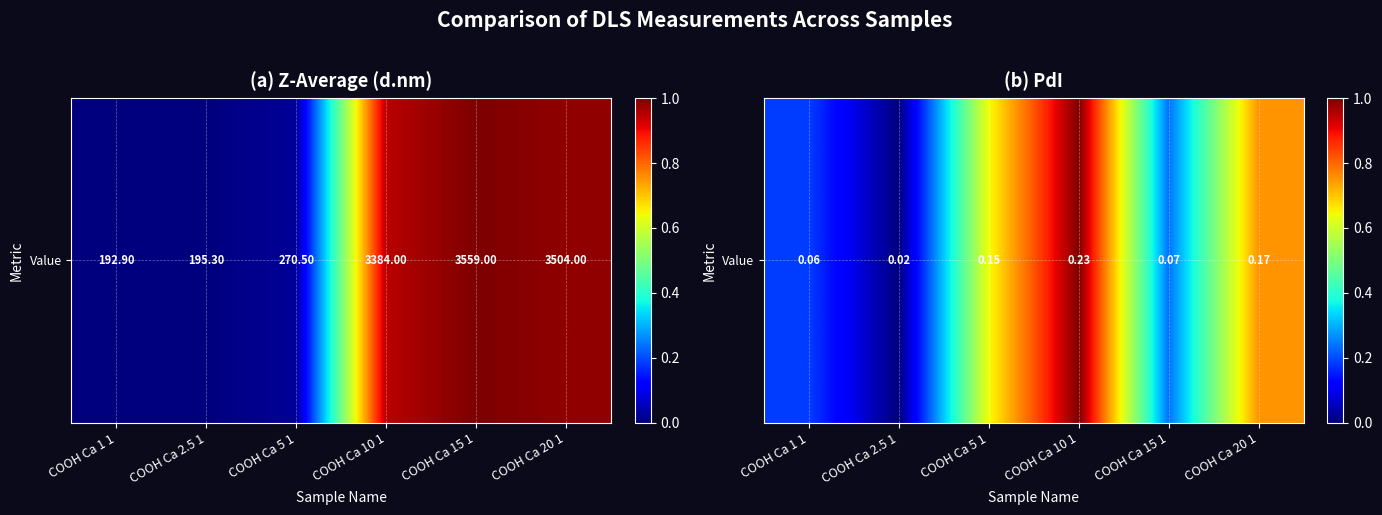

What is the change in value from COOH Ca 1 1 to COOH Ca 10 1?

+0.8